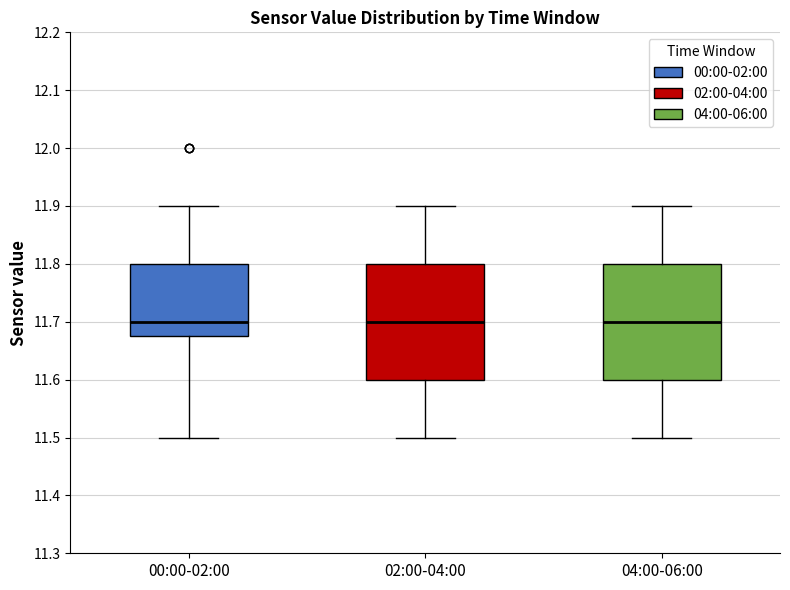

Where is the lower edge of the box for 00:00-02:00 on the y-axis? The values are not printed on the chart, so give them approximately, as read against the axis.

11.68